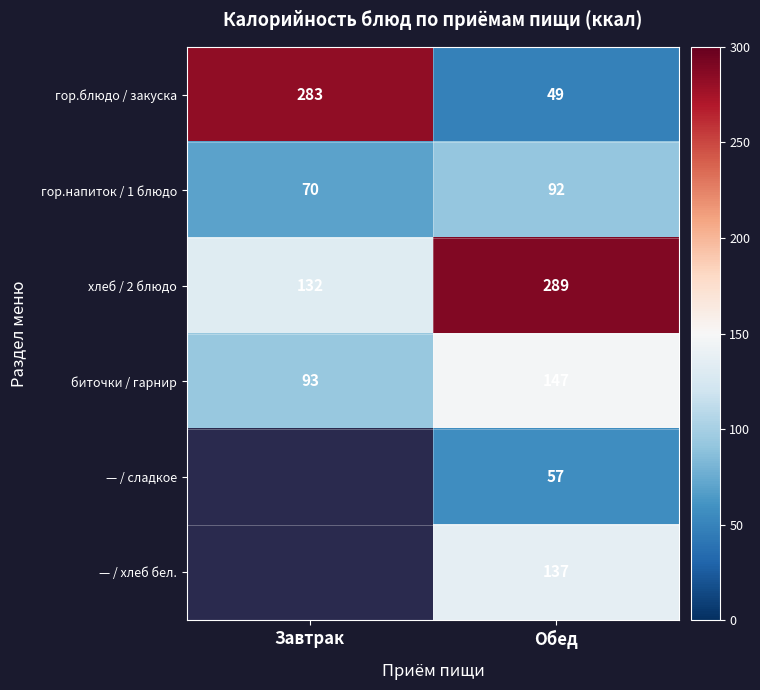

Rank the series at Обед from lowest to highest value.

гор.блюдо / закуска, — / сладкое, гор.напиток / 1 блюдо, — / хлеб бел., биточки / гарнир, хлеб / 2 блюдо